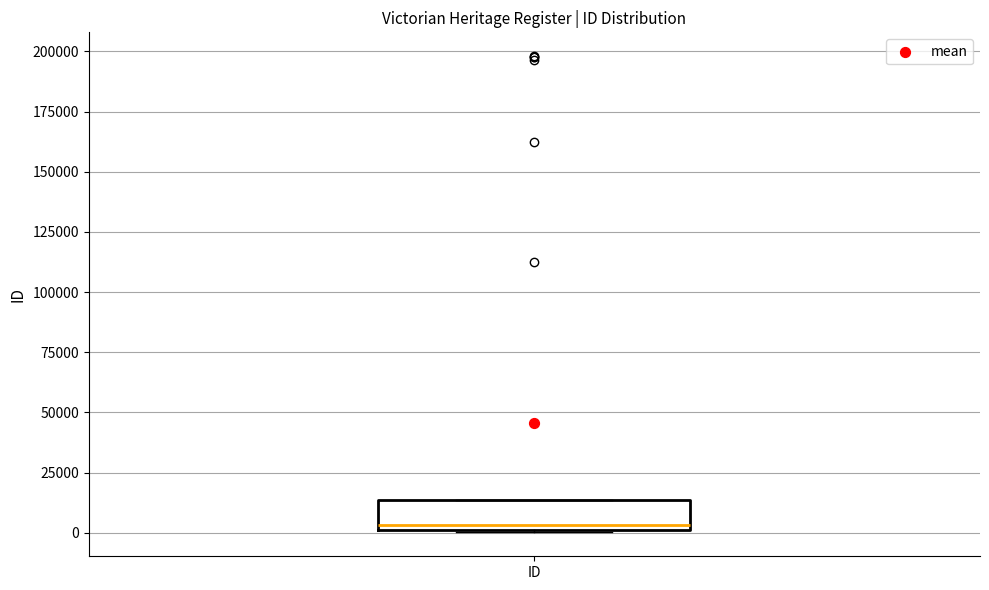

Where is the upper edge of the box for ID on the y-axis? The values are not printed on the chart, so give them approximately, as read against the axis.

15000